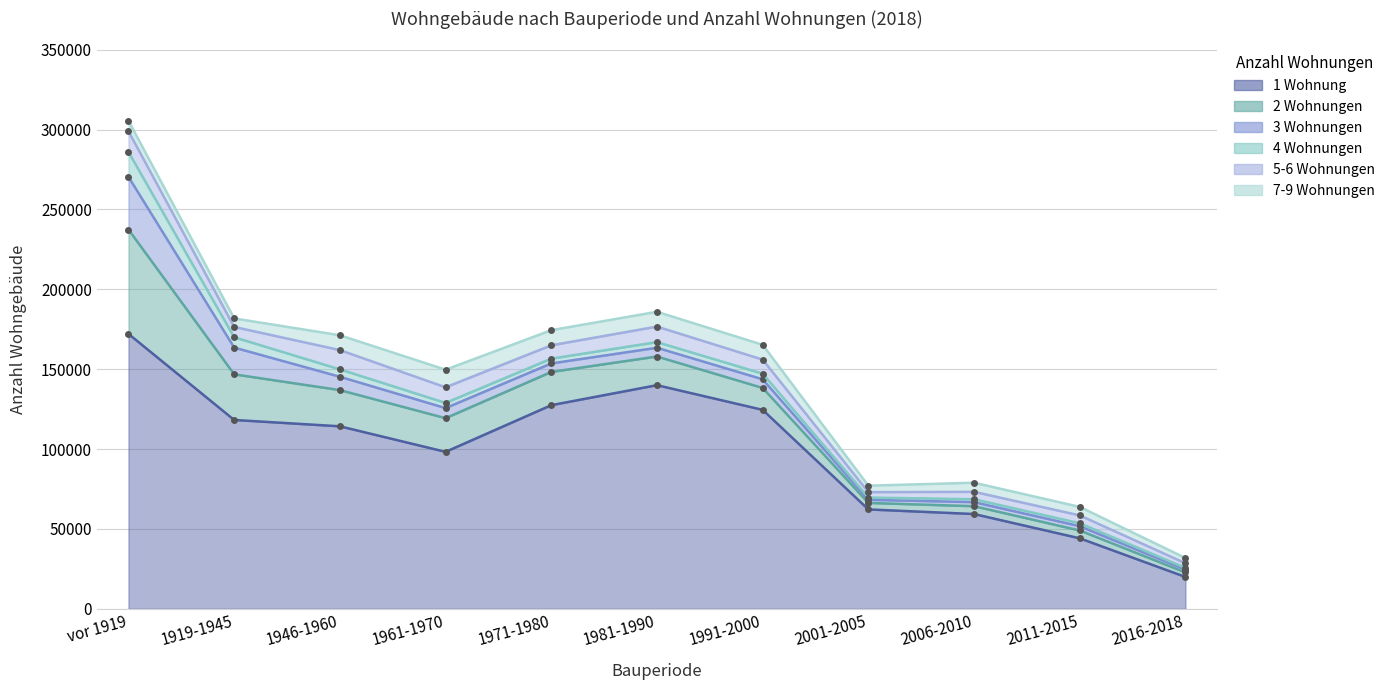

Which series has the largest range (max minus min)?

1 Wohnung